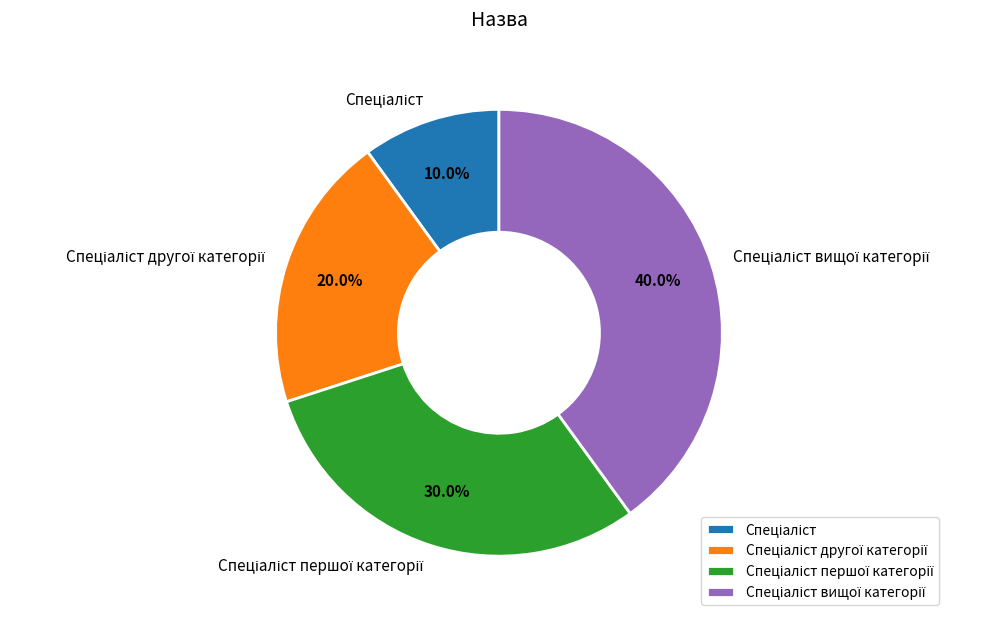

Is there a majority slice in this chart?

No